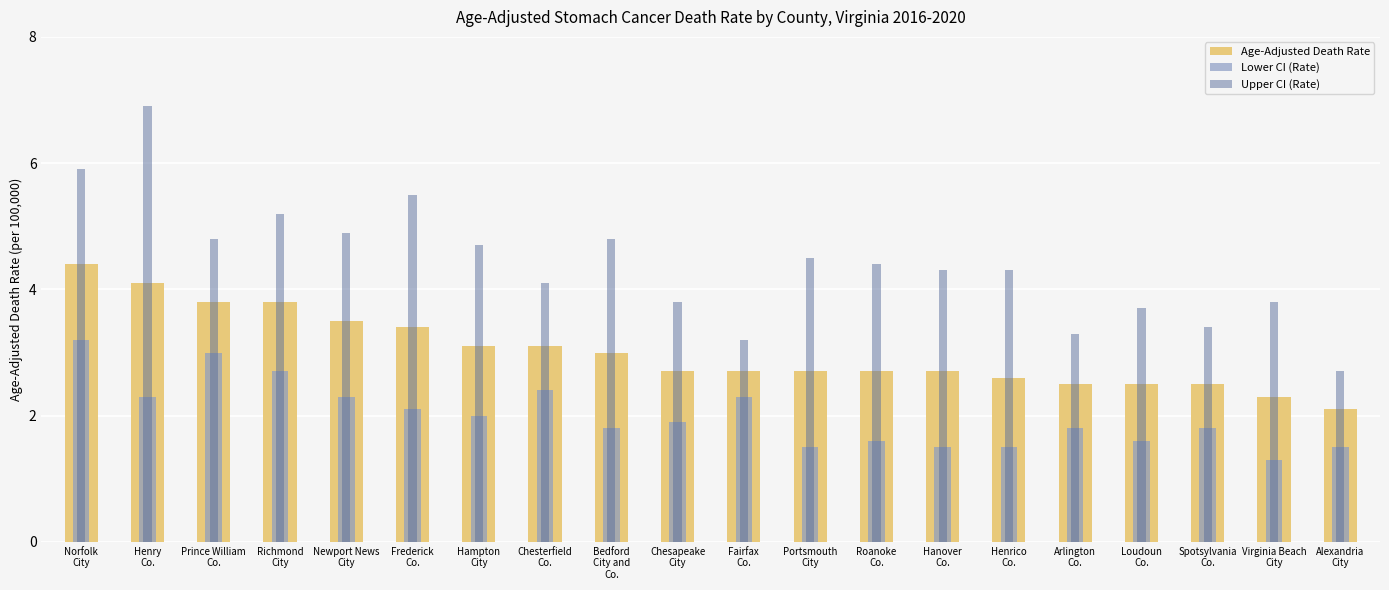

What is the lowest value of the Upper CI (Rate) series?

2.7